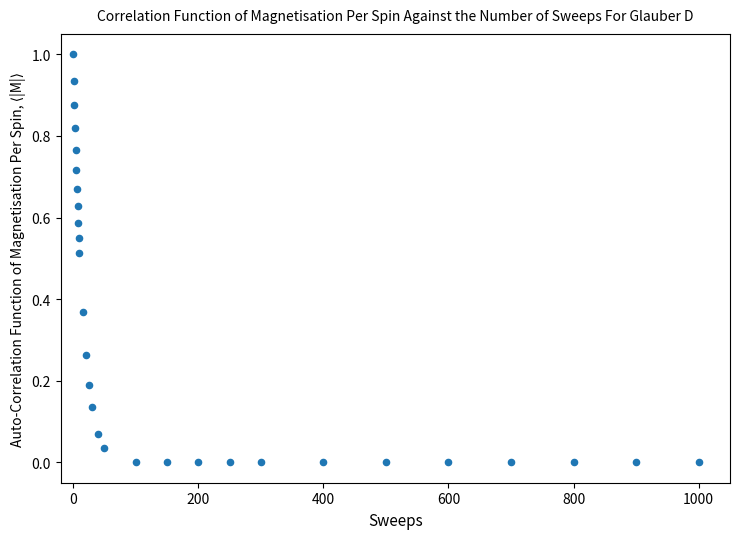

What is the range of X values (max minus min)?

1000.0